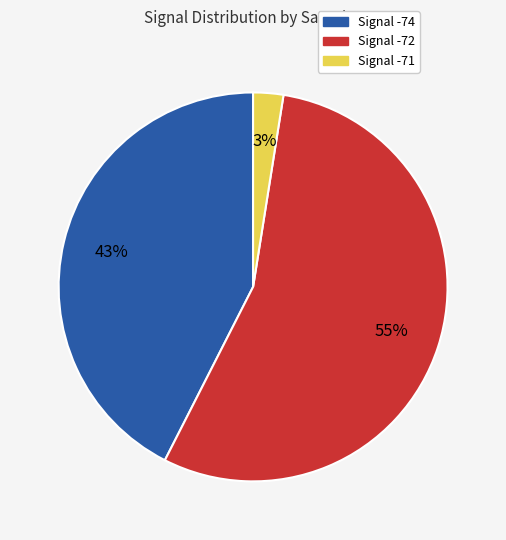

Is there a majority slice in this chart?

Yes